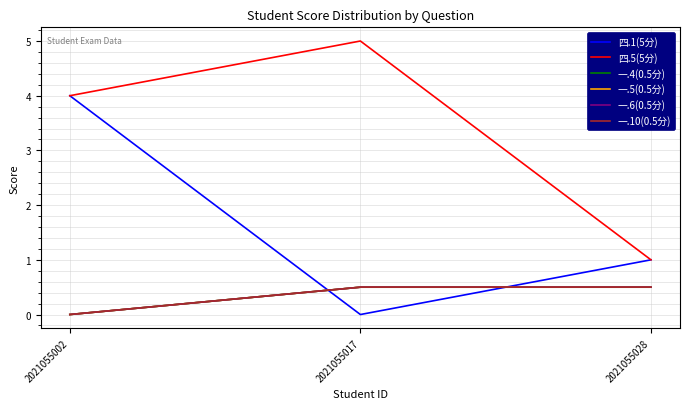

List the labels in order of 一.6(0.5分) value, smallest first.

2021055002, 2021055017, 2021055028